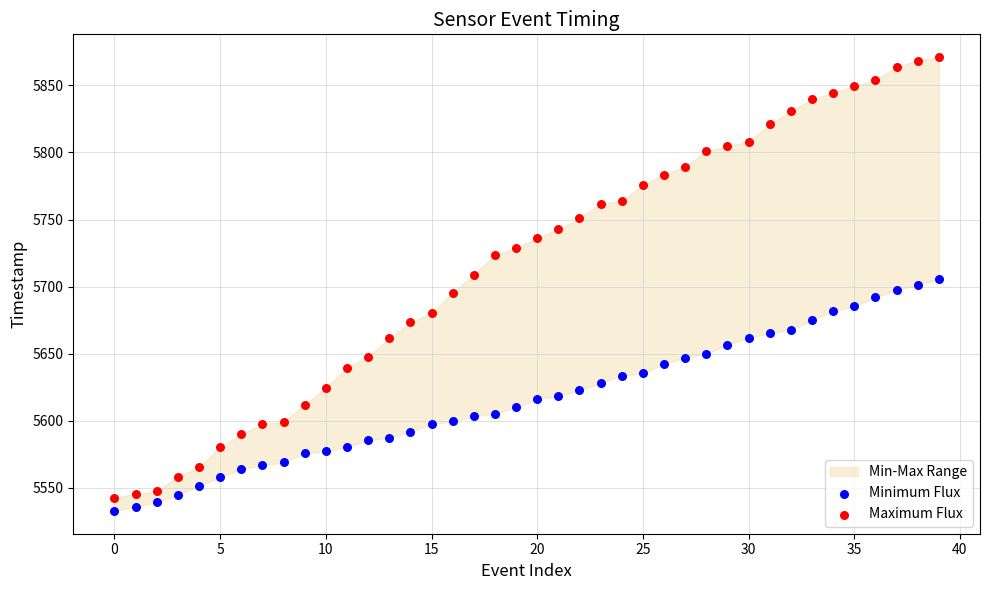

Which series reaches the maximum Y coordinate?

Maximum Flux